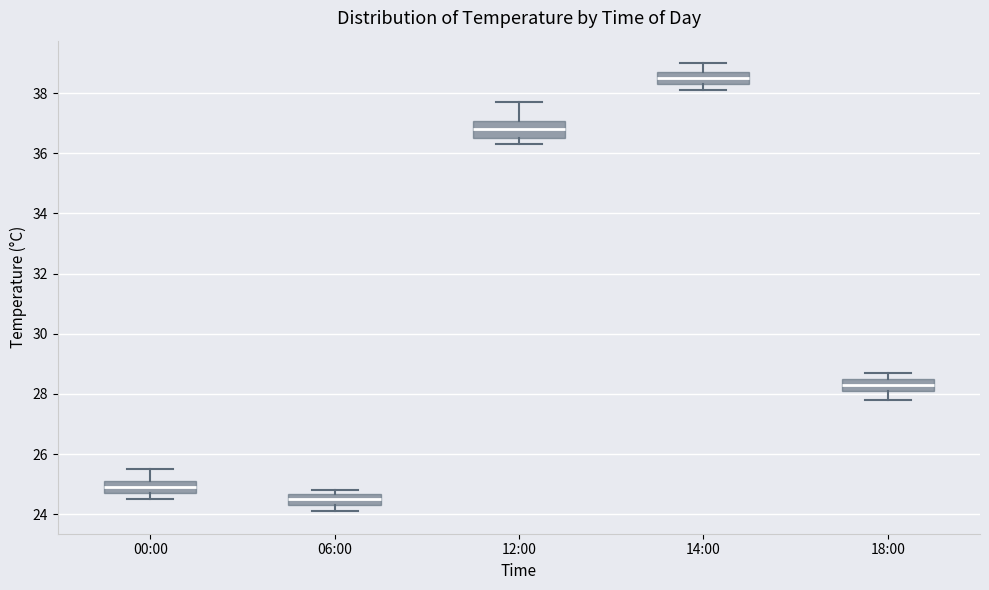

Which box has the lowest median line?

06:00